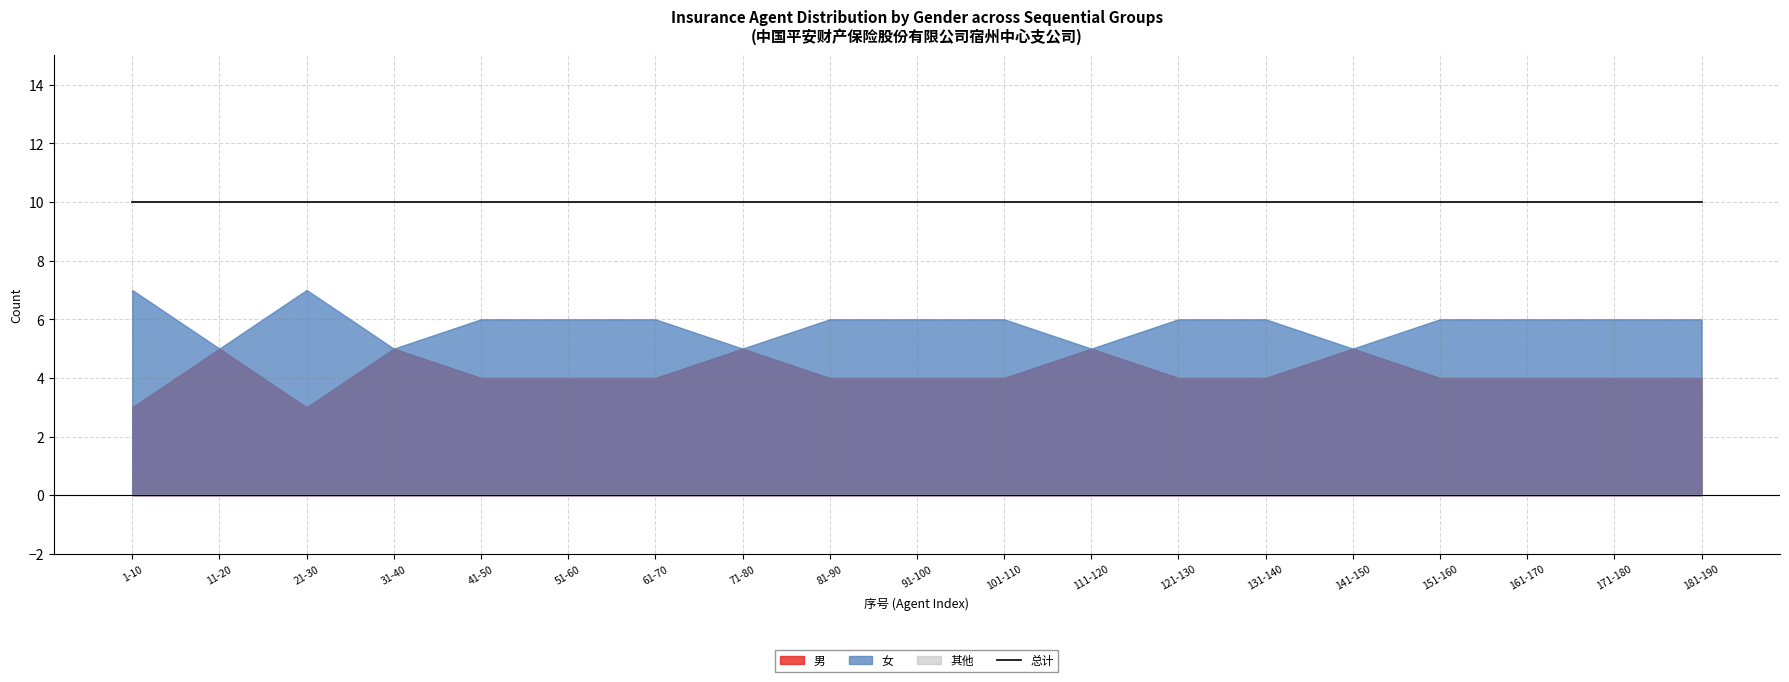

Which has a higher value, 40 or 100?

100